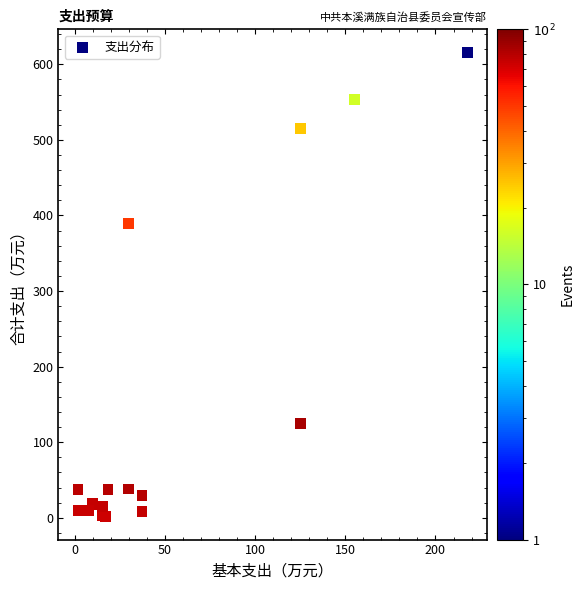

What Y value in the scatter plot is closest to 308?

389.9